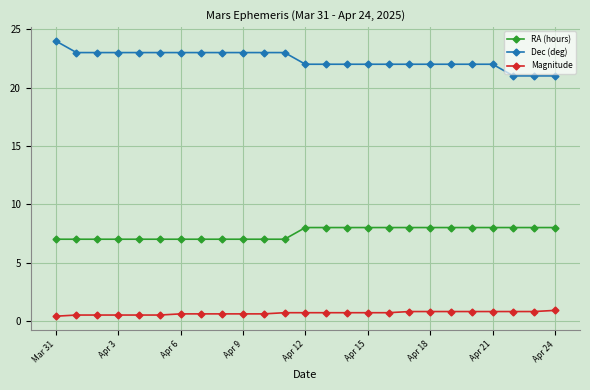

What is the difference between the second highest and second lowest values in the Dec (deg) series?

2.0